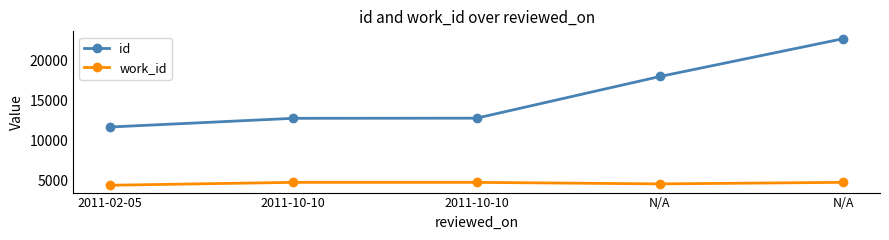

What is the difference between the maximum and minimum values in the id series?

11006